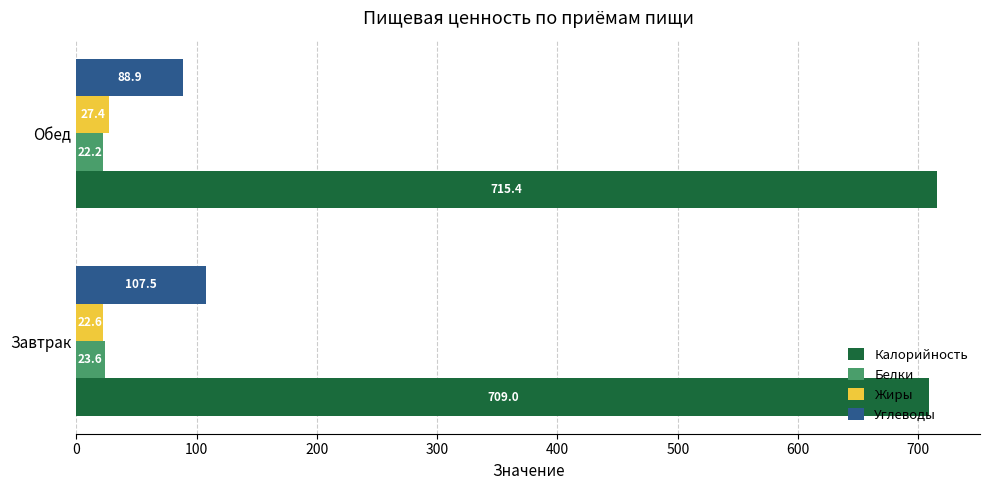

Read the Белки value at Завтрак.

23.6